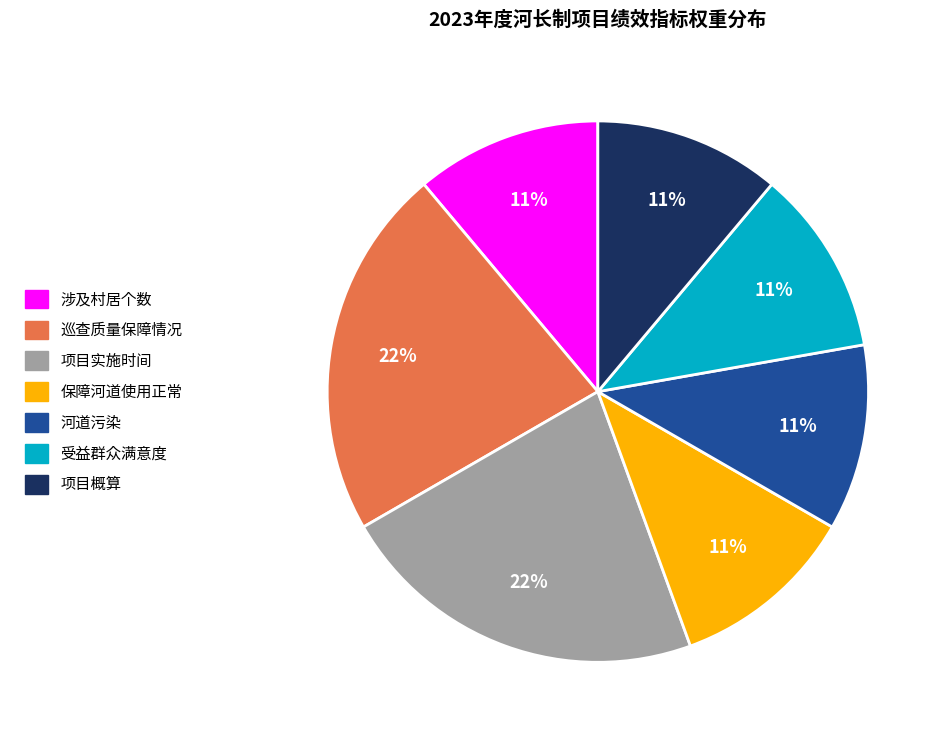

To the nearest percent, what is the combined percentage of 受益群众满意度 and 项目概算?

22%